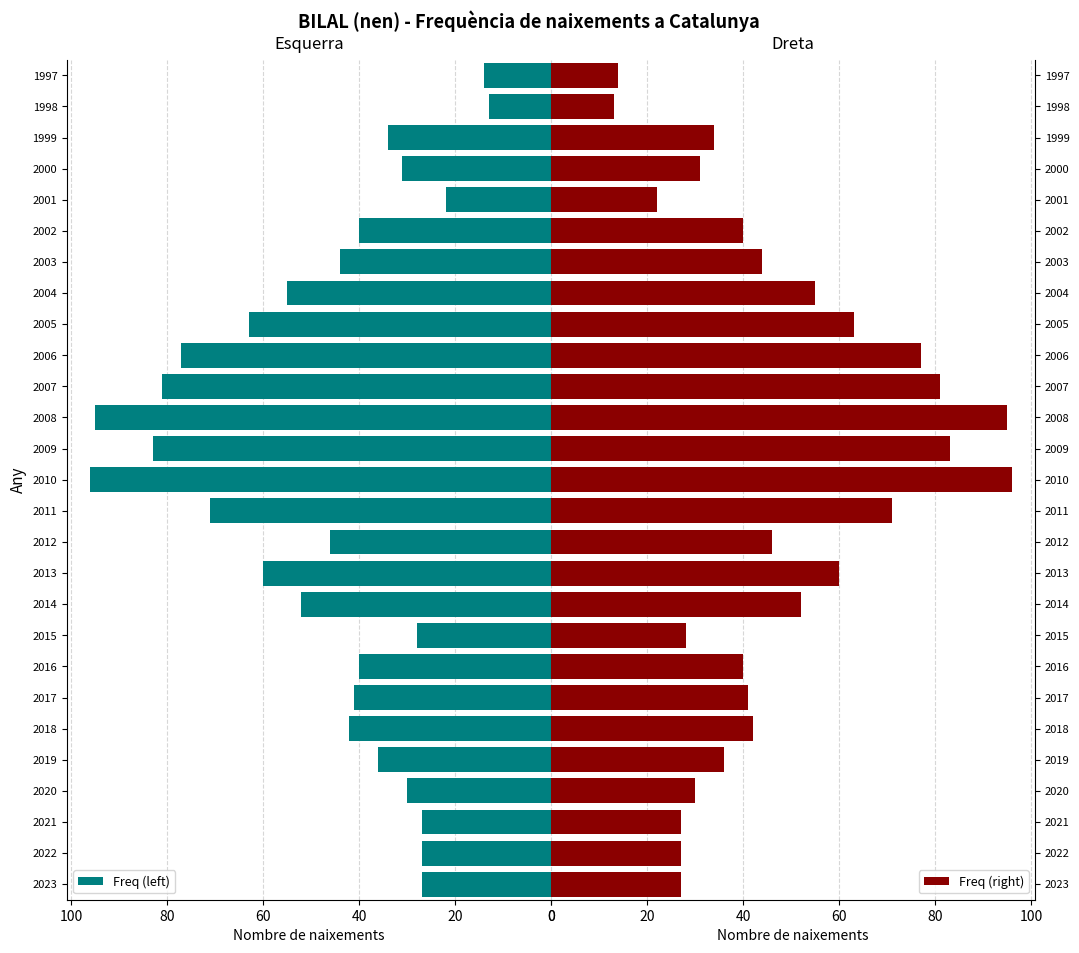

Read the Freq (right) value at 2002.

40